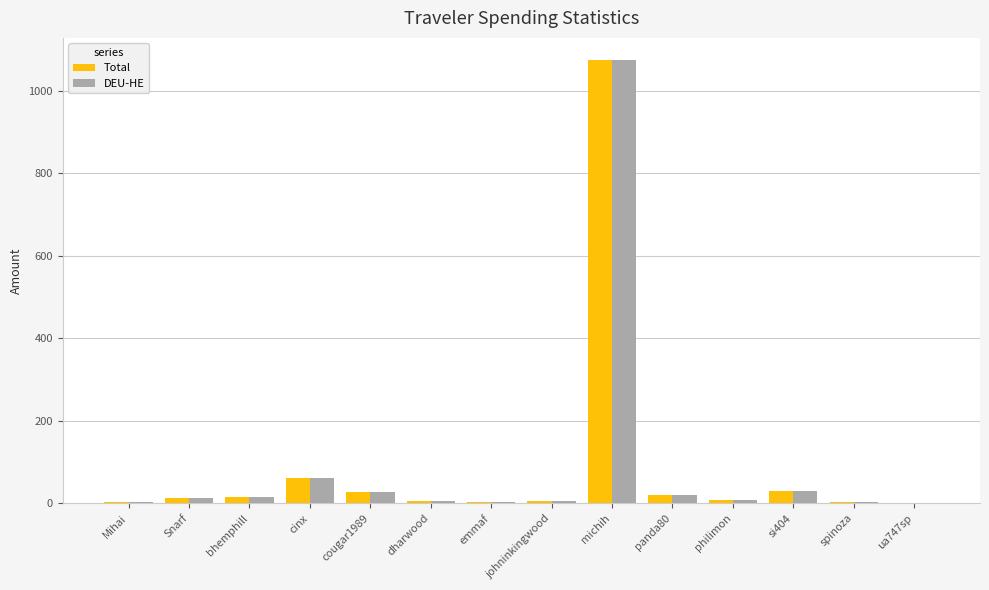

What is the total value across all series at si404?

59.8